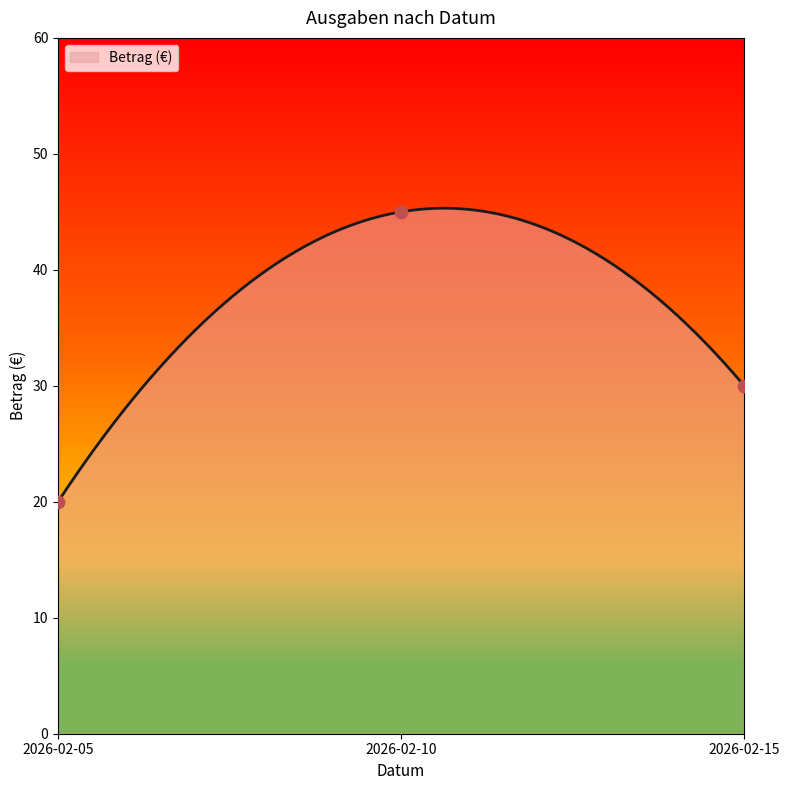

Between 2026-02-10 and 2026-02-15, which is larger?

2026-02-10